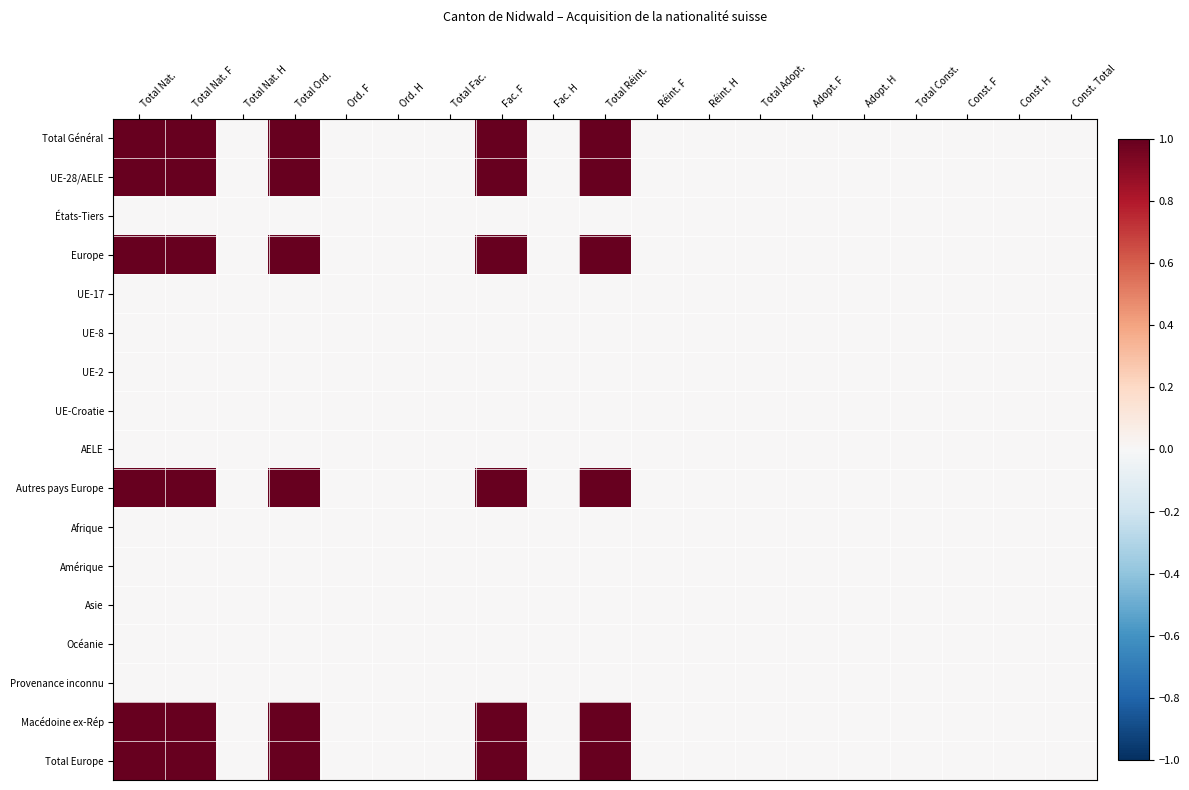

Reading right to left, transcribe all the data shown in this chart.

Total Général: Const. Total=0	Const. H=0	Const. F=0	Total Const.=0	Adopt. H=0	Adopt. F=0	Total Adopt.=0	Réint. H=0	Réint. F=0	Total Réint.=1	Fac. H=0	Fac. F=1	Total Fac.=0	Ord. H=0	Ord. F=0	Total Ord.=1	Total Nat. H=0	Total Nat. F=1	Total Nat.=1
UE-28/AELE: Const. Total=0	Const. H=0	Const. F=0	Total Const.=0	Adopt. H=0	Adopt. F=0	Total Adopt.=0	Réint. H=0	Réint. F=0	Total Réint.=1	Fac. H=0	Fac. F=1	Total Fac.=0	Ord. H=0	Ord. F=0	Total Ord.=1	Total Nat. H=0	Total Nat. F=1	Total Nat.=1
États-Tiers: Const. Total=0	Const. H=0	Const. F=0	Total Const.=0	Adopt. H=0	Adopt. F=0	Total Adopt.=0	Réint. H=0	Réint. F=0	Total Réint.=0	Fac. H=0	Fac. F=0	Total Fac.=0	Ord. H=0	Ord. F=0	Total Ord.=0	Total Nat. H=0	Total Nat. F=0	Total Nat.=0
Europe: Const. Total=0	Const. H=0	Const. F=0	Total Const.=0	Adopt. H=0	Adopt. F=0	Total Adopt.=0	Réint. H=0	Réint. F=0	Total Réint.=1	Fac. H=0	Fac. F=1	Total Fac.=0	Ord. H=0	Ord. F=0	Total Ord.=1	Total Nat. H=0	Total Nat. F=1	Total Nat.=1
UE-17: Const. Total=0	Const. H=0	Const. F=0	Total Const.=0	Adopt. H=0	Adopt. F=0	Total Adopt.=0	Réint. H=0	Réint. F=0	Total Réint.=0	Fac. H=0	Fac. F=0	Total Fac.=0	Ord. H=0	Ord. F=0	Total Ord.=0	Total Nat. H=0	Total Nat. F=0	Total Nat.=0
UE-8: Const. Total=0	Const. H=0	Const. F=0	Total Const.=0	Adopt. H=0	Adopt. F=0	Total Adopt.=0	Réint. H=0	Réint. F=0	Total Réint.=0	Fac. H=0	Fac. F=0	Total Fac.=0	Ord. H=0	Ord. F=0	Total Ord.=0	Total Nat. H=0	Total Nat. F=0	Total Nat.=0
UE-2: Const. Total=0	Const. H=0	Const. F=0	Total Const.=0	Adopt. H=0	Adopt. F=0	Total Adopt.=0	Réint. H=0	Réint. F=0	Total Réint.=0	Fac. H=0	Fac. F=0	Total Fac.=0	Ord. H=0	Ord. F=0	Total Ord.=0	Total Nat. H=0	Total Nat. F=0	Total Nat.=0
UE-Croatie: Const. Total=0	Const. H=0	Const. F=0	Total Const.=0	Adopt. H=0	Adopt. F=0	Total Adopt.=0	Réint. H=0	Réint. F=0	Total Réint.=0	Fac. H=0	Fac. F=0	Total Fac.=0	Ord. H=0	Ord. F=0	Total Ord.=0	Total Nat. H=0	Total Nat. F=0	Total Nat.=0
AELE: Const. Total=0	Const. H=0	Const. F=0	Total Const.=0	Adopt. H=0	Adopt. F=0	Total Adopt.=0	Réint. H=0	Réint. F=0	Total Réint.=0	Fac. H=0	Fac. F=0	Total Fac.=0	Ord. H=0	Ord. F=0	Total Ord.=0	Total Nat. H=0	Total Nat. F=0	Total Nat.=0
Autres pays Europe: Const. Total=0	Const. H=0	Const. F=0	Total Const.=0	Adopt. H=0	Adopt. F=0	Total Adopt.=0	Réint. H=0	Réint. F=0	Total Réint.=1	Fac. H=0	Fac. F=1	Total Fac.=0	Ord. H=0	Ord. F=0	Total Ord.=1	Total Nat. H=0	Total Nat. F=1	Total Nat.=1
Afrique: Const. Total=0	Const. H=0	Const. F=0	Total Const.=0	Adopt. H=0	Adopt. F=0	Total Adopt.=0	Réint. H=0	Réint. F=0	Total Réint.=0	Fac. H=0	Fac. F=0	Total Fac.=0	Ord. H=0	Ord. F=0	Total Ord.=0	Total Nat. H=0	Total Nat. F=0	Total Nat.=0
Amérique: Const. Total=0	Const. H=0	Const. F=0	Total Const.=0	Adopt. H=0	Adopt. F=0	Total Adopt.=0	Réint. H=0	Réint. F=0	Total Réint.=0	Fac. H=0	Fac. F=0	Total Fac.=0	Ord. H=0	Ord. F=0	Total Ord.=0	Total Nat. H=0	Total Nat. F=0	Total Nat.=0
Asie: Const. Total=0	Const. H=0	Const. F=0	Total Const.=0	Adopt. H=0	Adopt. F=0	Total Adopt.=0	Réint. H=0	Réint. F=0	Total Réint.=0	Fac. H=0	Fac. F=0	Total Fac.=0	Ord. H=0	Ord. F=0	Total Ord.=0	Total Nat. H=0	Total Nat. F=0	Total Nat.=0
Océanie: Const. Total=0	Const. H=0	Const. F=0	Total Const.=0	Adopt. H=0	Adopt. F=0	Total Adopt.=0	Réint. H=0	Réint. F=0	Total Réint.=0	Fac. H=0	Fac. F=0	Total Fac.=0	Ord. H=0	Ord. F=0	Total Ord.=0	Total Nat. H=0	Total Nat. F=0	Total Nat.=0
Provenance inconnu: Const. Total=0	Const. H=0	Const. F=0	Total Const.=0	Adopt. H=0	Adopt. F=0	Total Adopt.=0	Réint. H=0	Réint. F=0	Total Réint.=0	Fac. H=0	Fac. F=0	Total Fac.=0	Ord. H=0	Ord. F=0	Total Ord.=0	Total Nat. H=0	Total Nat. F=0	Total Nat.=0
Macédoine ex-Rép: Const. Total=0	Const. H=0	Const. F=0	Total Const.=0	Adopt. H=0	Adopt. F=0	Total Adopt.=0	Réint. H=0	Réint. F=0	Total Réint.=1	Fac. H=0	Fac. F=1	Total Fac.=0	Ord. H=0	Ord. F=0	Total Ord.=1	Total Nat. H=0	Total Nat. F=1	Total Nat.=1
Total Europe: Const. Total=0	Const. H=0	Const. F=0	Total Const.=0	Adopt. H=0	Adopt. F=0	Total Adopt.=0	Réint. H=0	Réint. F=0	Total Réint.=1	Fac. H=0	Fac. F=1	Total Fac.=0	Ord. H=0	Ord. F=0	Total Ord.=1	Total Nat. H=0	Total Nat. F=1	Total Nat.=1